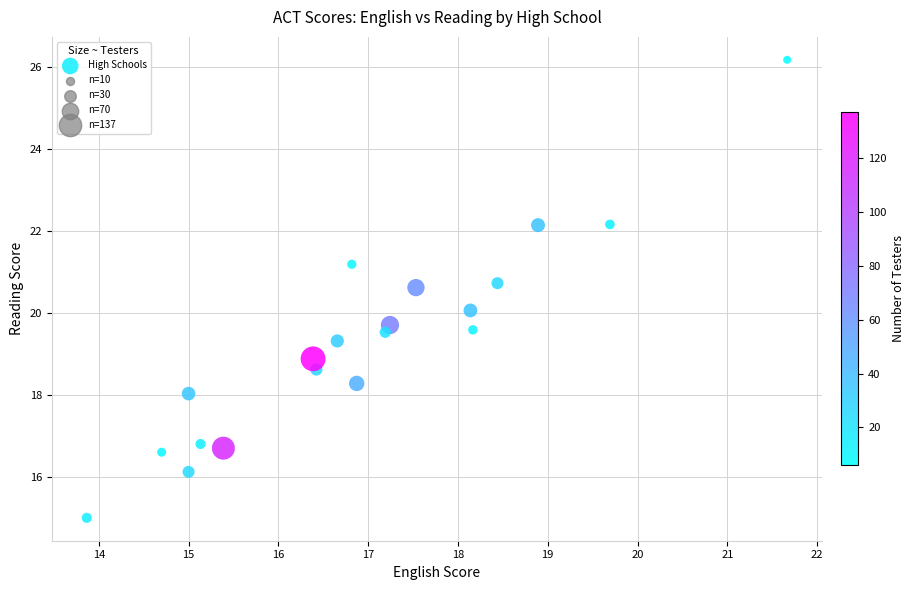

What is the range of Y values (max minus min)?

11.2